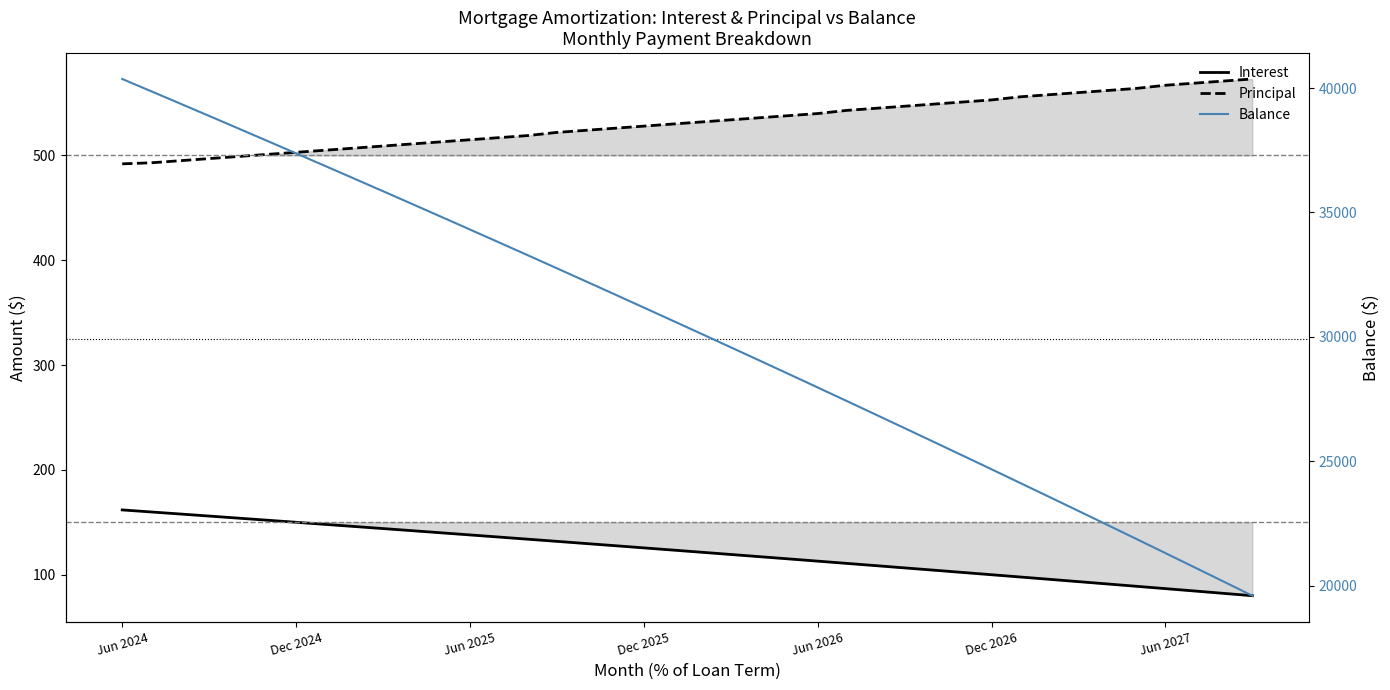

Where does the Balance series first go above 30651?

Jun 2024